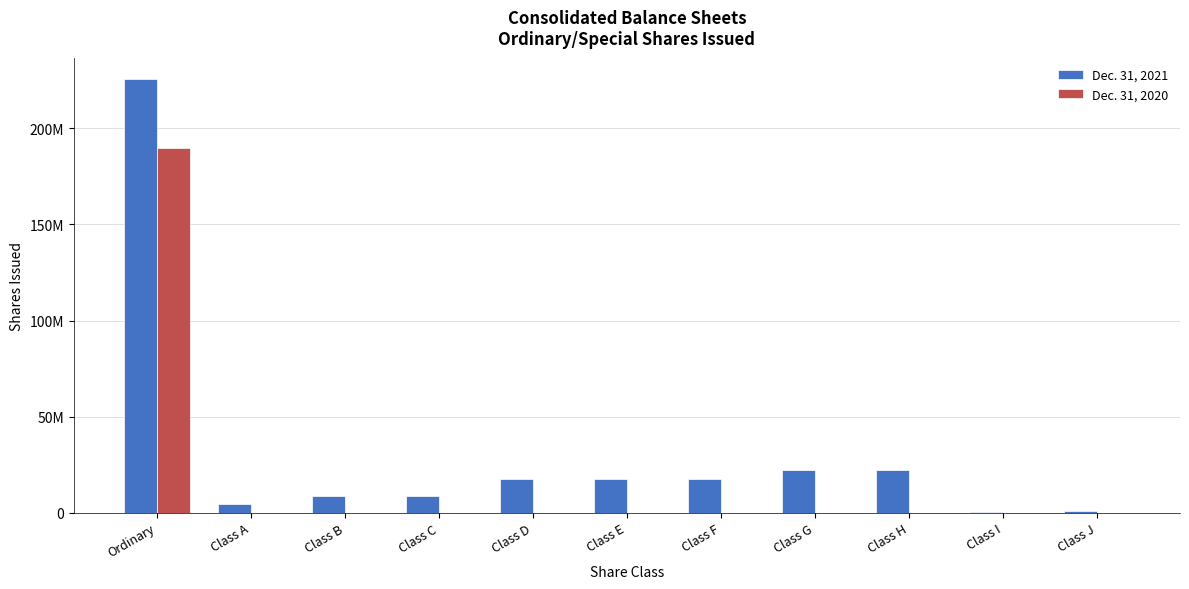

What is the difference between the Dec. 31, 2021 values at Class F and Class B?

8896523